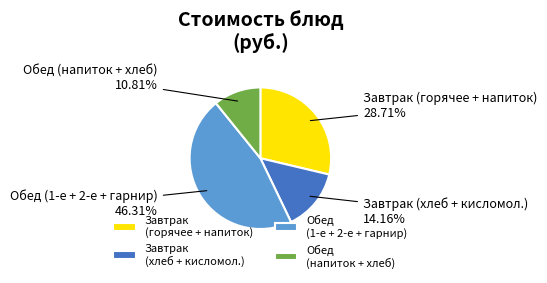

Rank the categories by value from lowest to highest.

Обед (напиток + хлеб), Завтрак (хлеб + кисломол.), Завтрак (горячее + напиток), Обед (1-е + 2-е + гарнир)